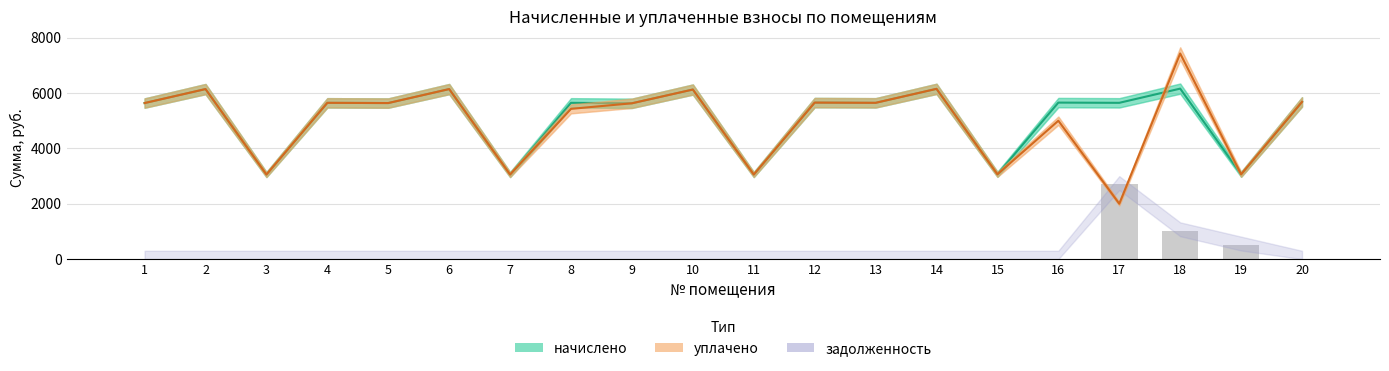

How many data points in начислено are above 5646?

12